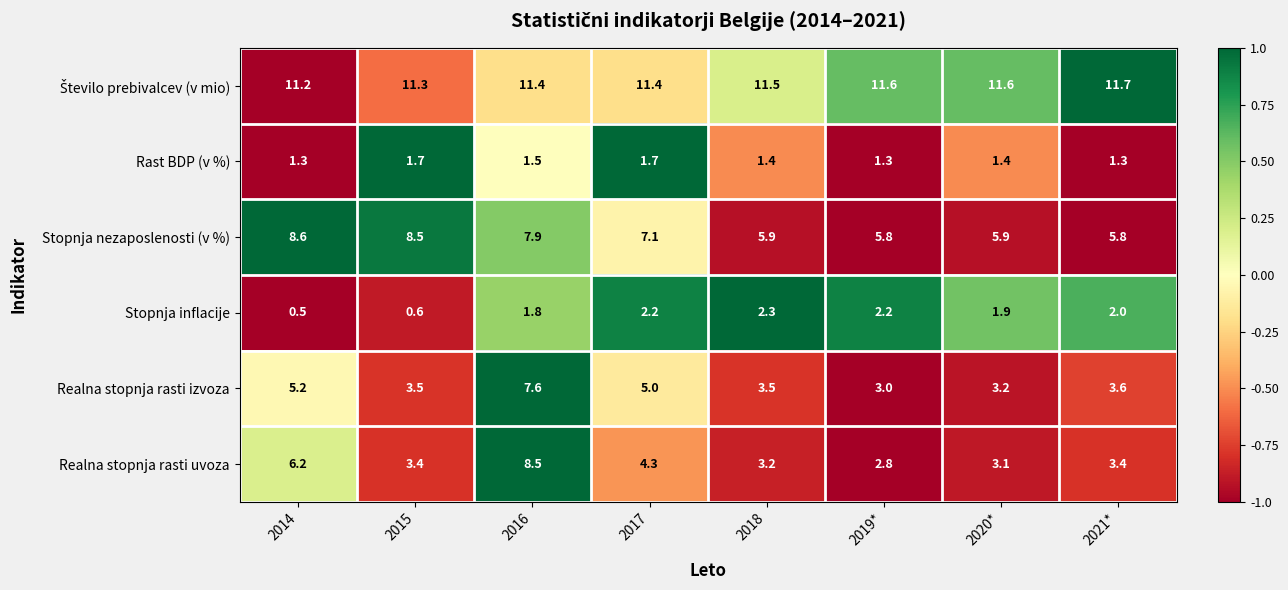

What is the total value across all series at 2015?

29.0